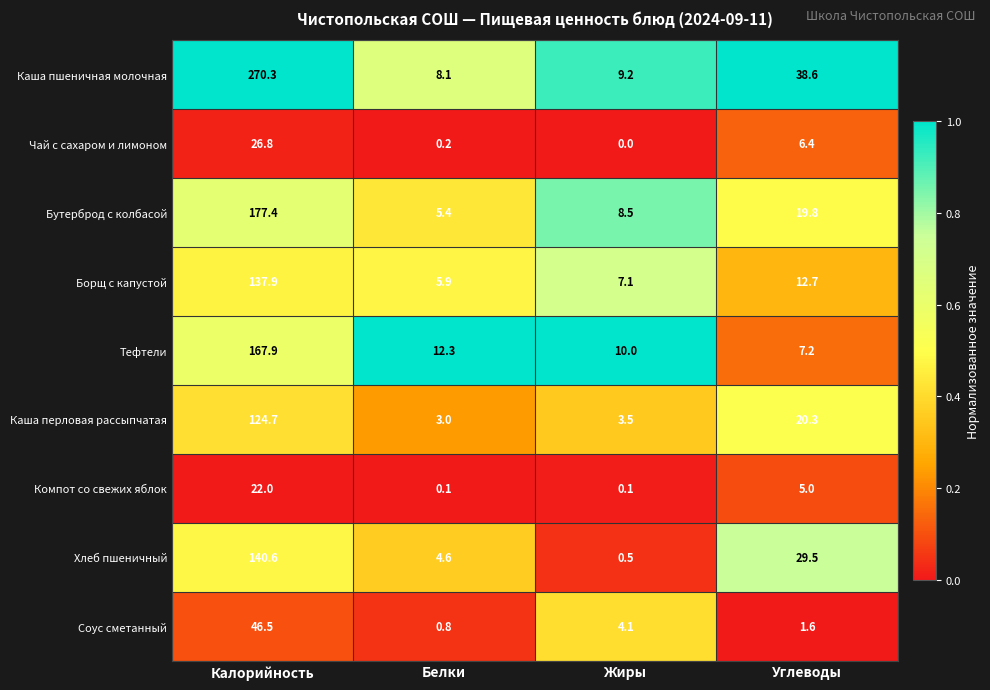

What is the sum of the Каша перловая рассыпчатая values at Жиры and Калорийность?

128.2